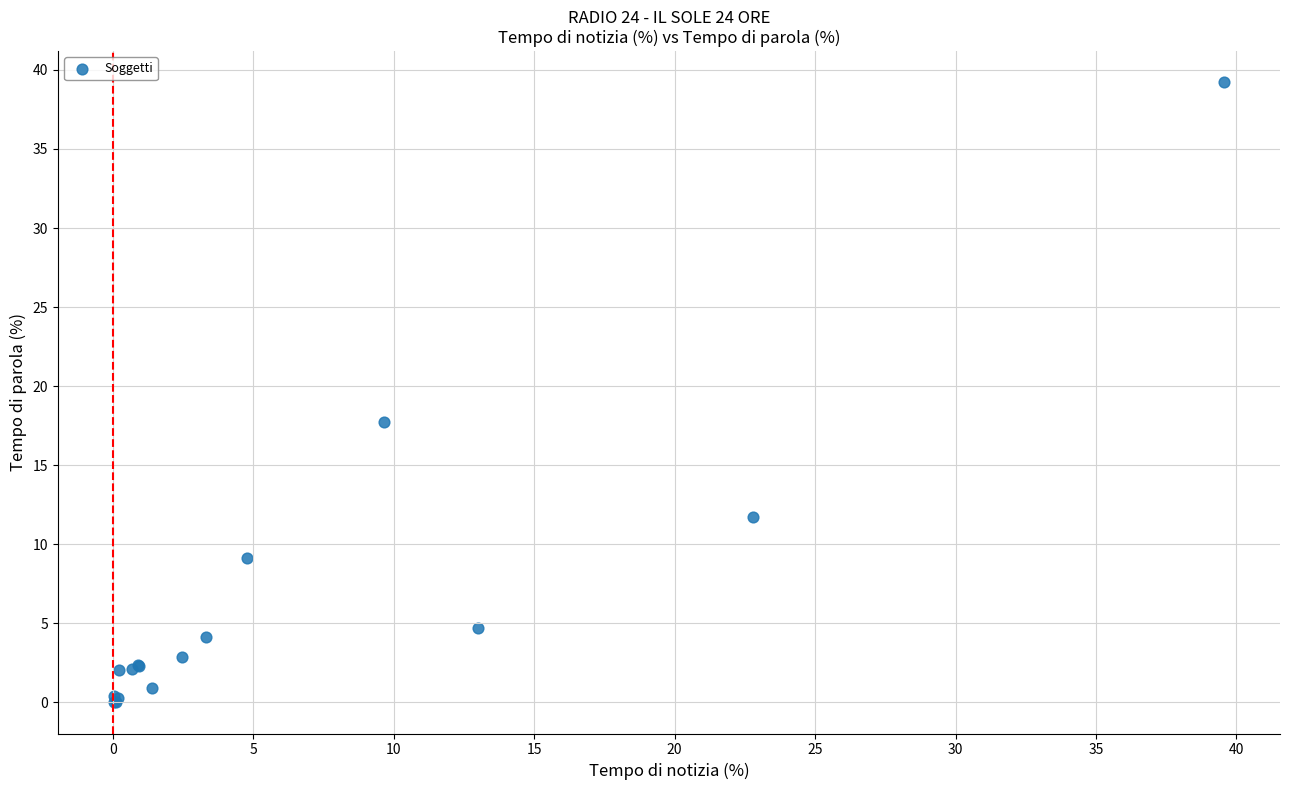

What Y value in the scatter plot is closest to 19?

17.7